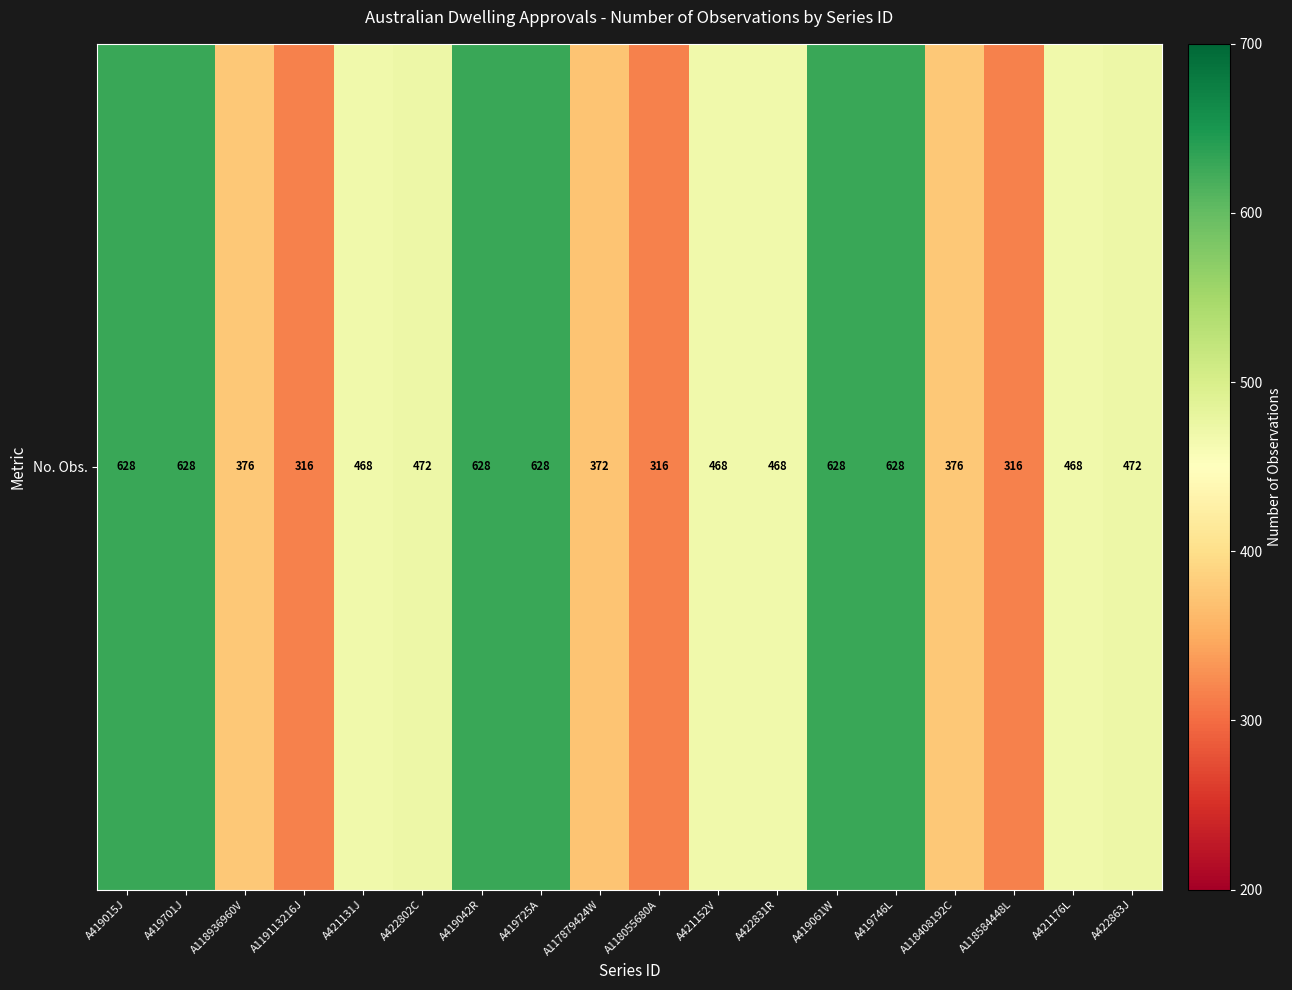

Read the value at A419701J, to the nearest 50.

650